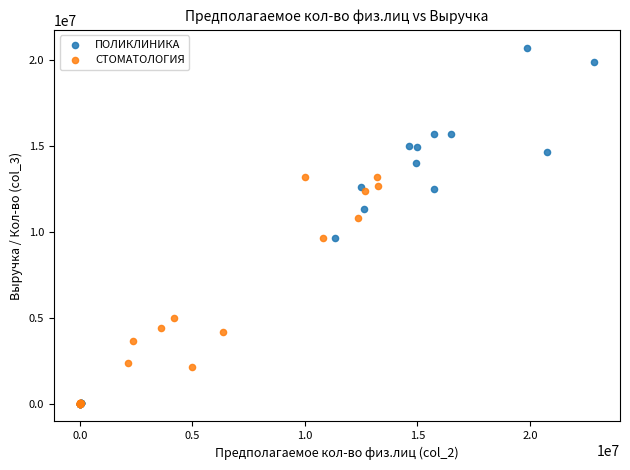

Which series has the widest spread of Y values?

ПОЛИКЛИНИКА